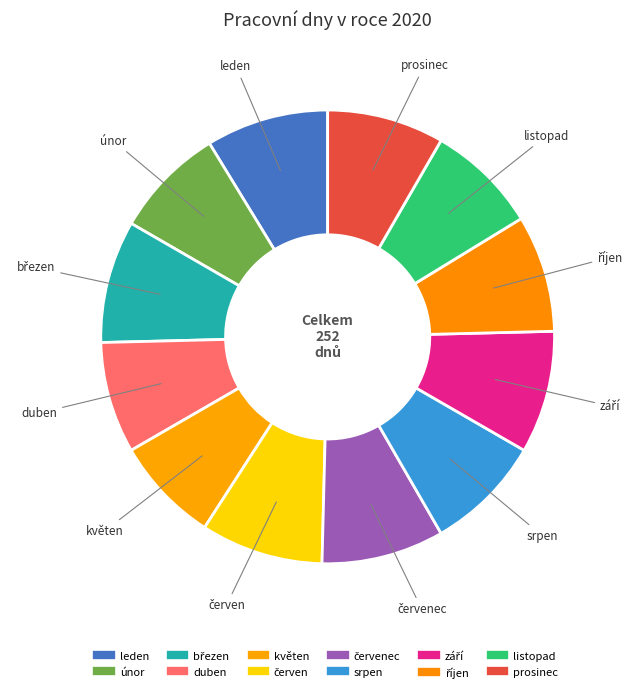

How many segments does this pie chart have?

12